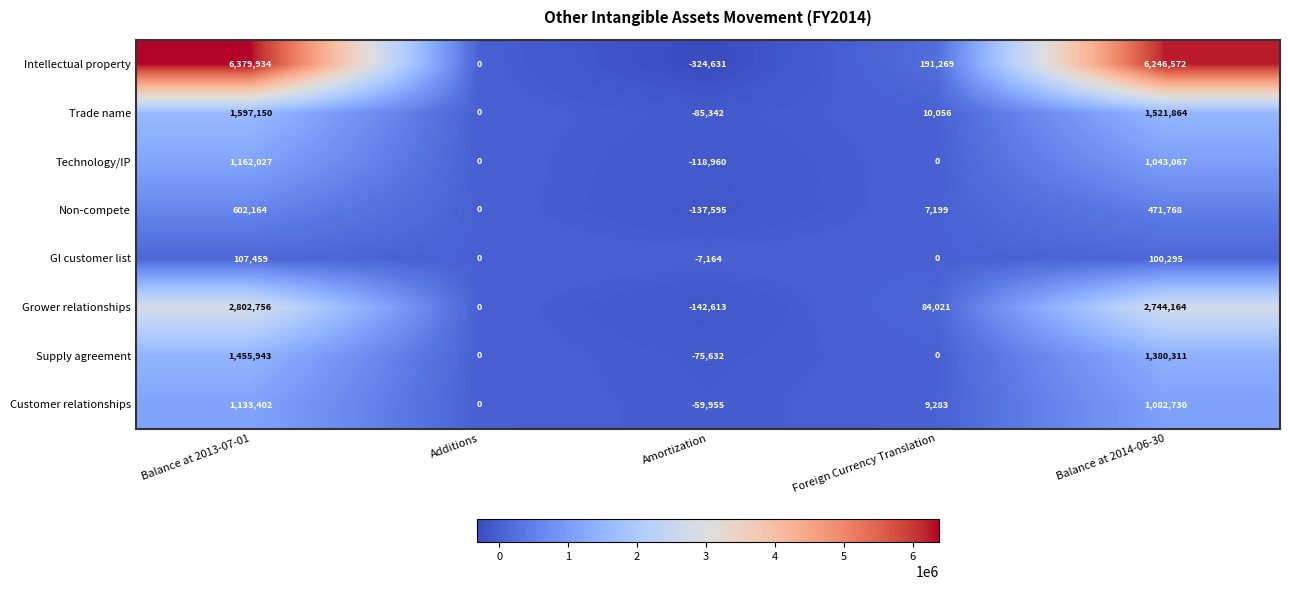

At how many categories does at least one series exceed 1014198?

2